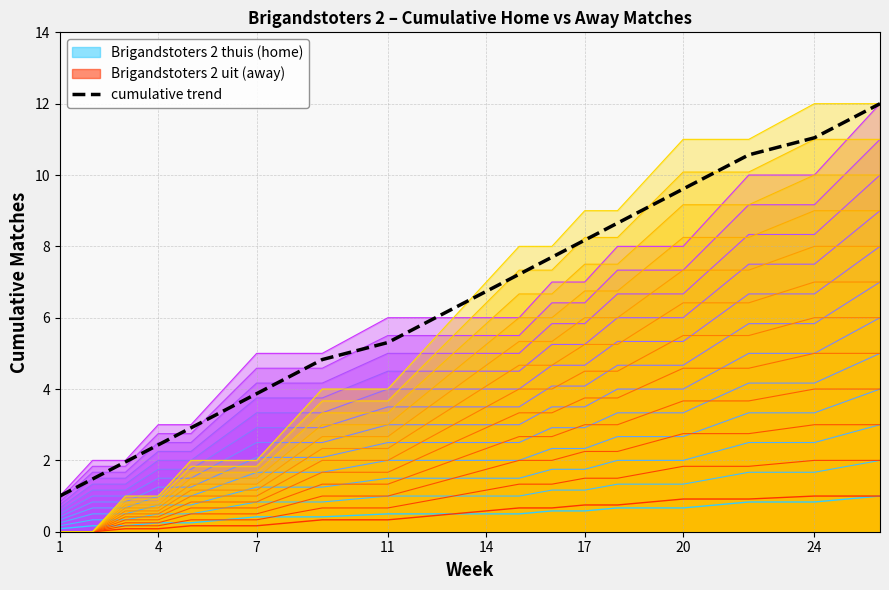

True or false: Brigandstoters 2 thuis (home) and cumulative trend cross at least once.

False